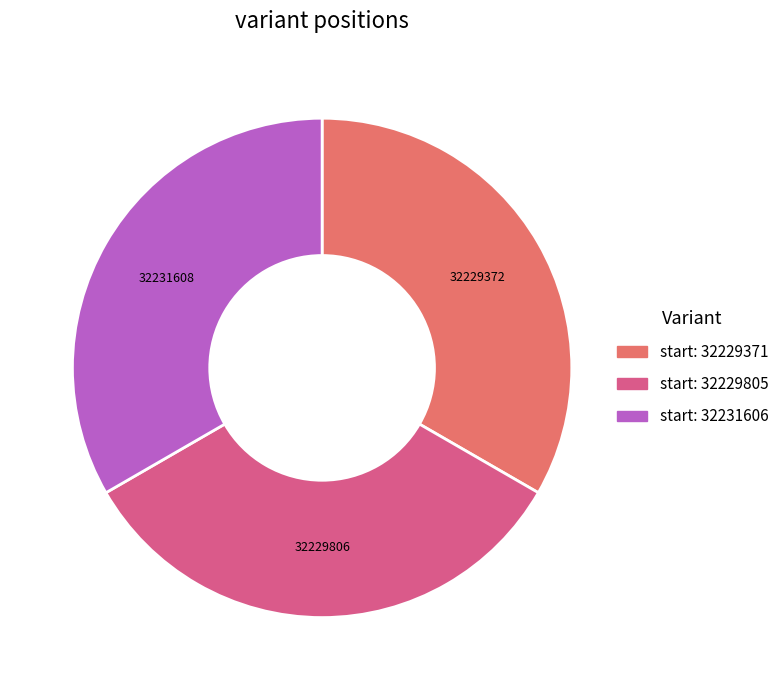

Is there a majority slice in this chart?

No